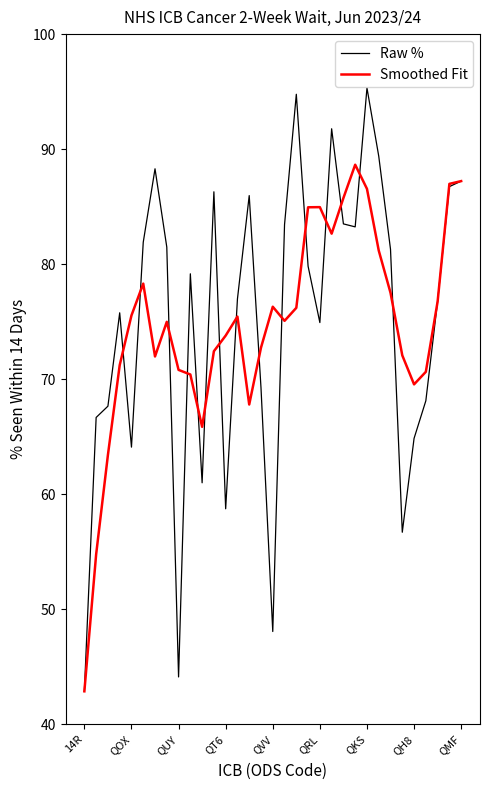

How many lines are shown in the chart?

2